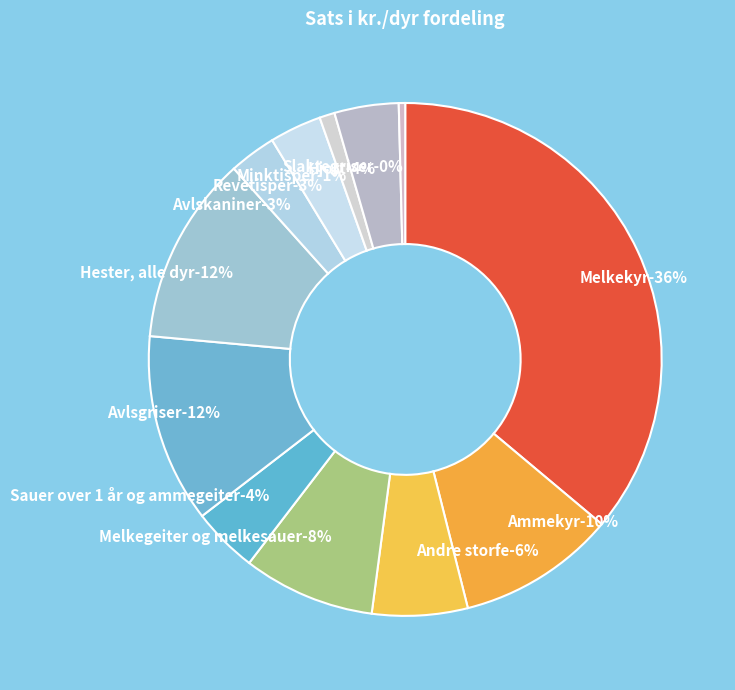

To the nearest percent, what portion does Sauer over 1 år og ammegeiter represent?

4%